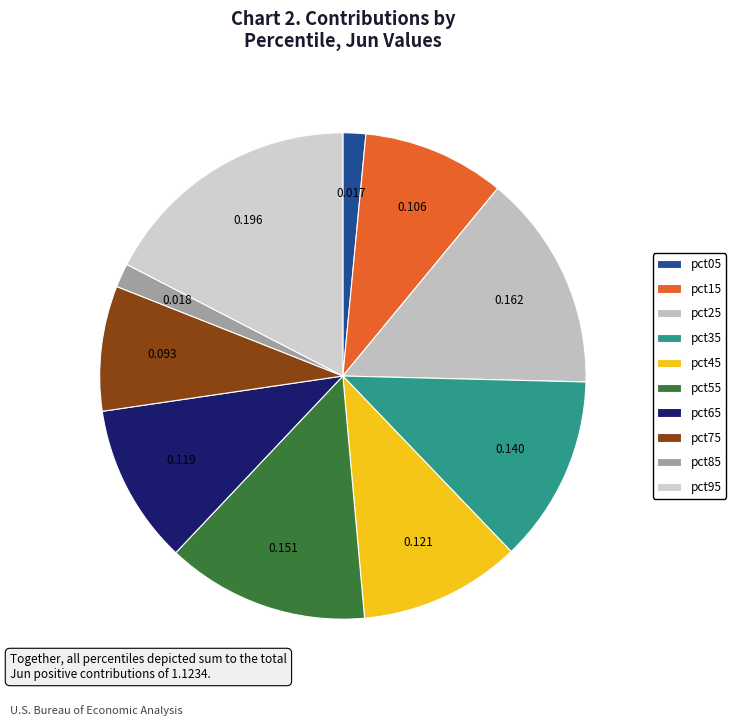

Which category has the biggest portion of the pie?

pct95